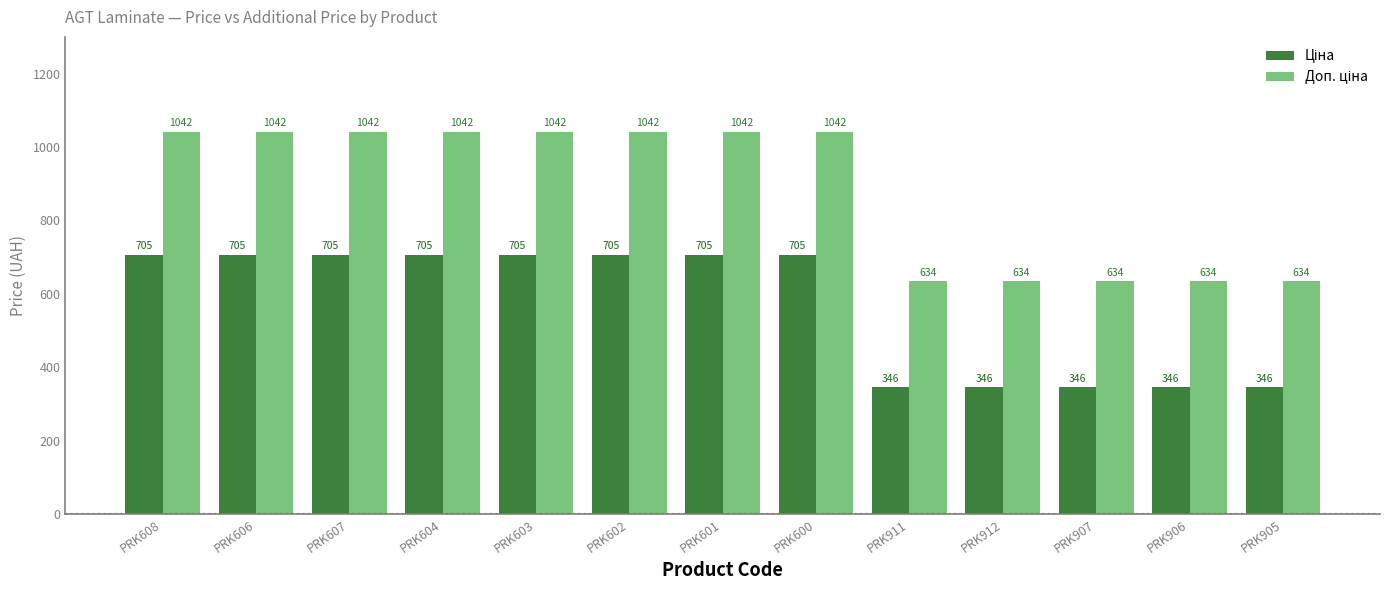

What position from the left is PRK606?

2